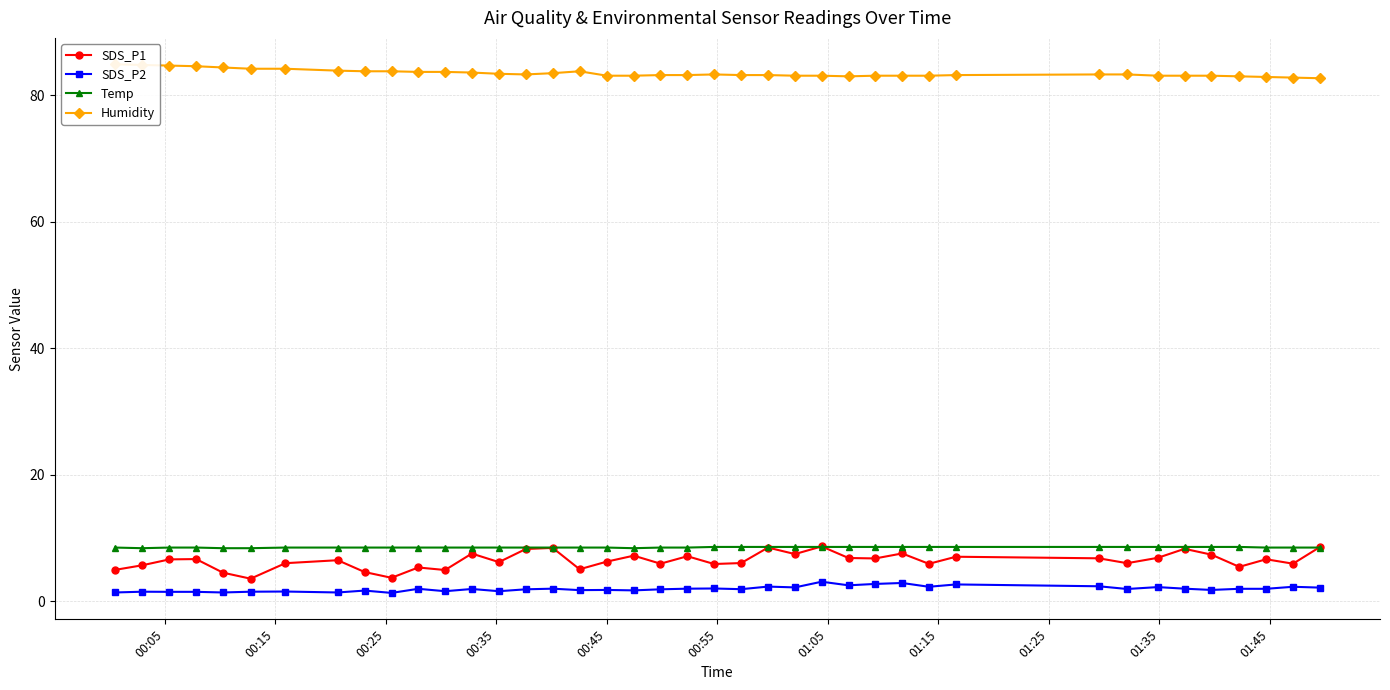

Count the number of data series in this chart.

4